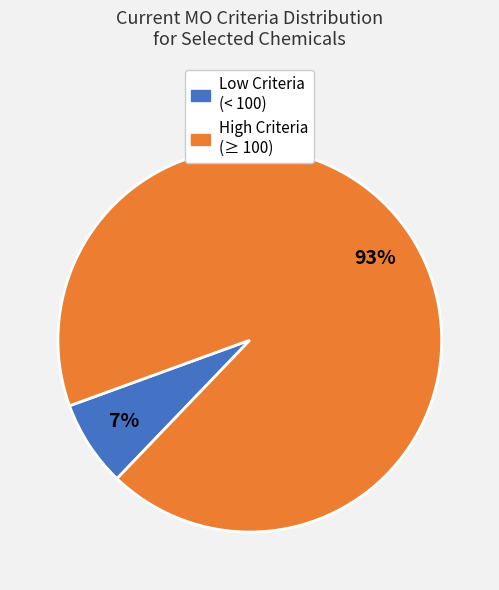

Which slice is the smallest?

Low Criteria (< 100)